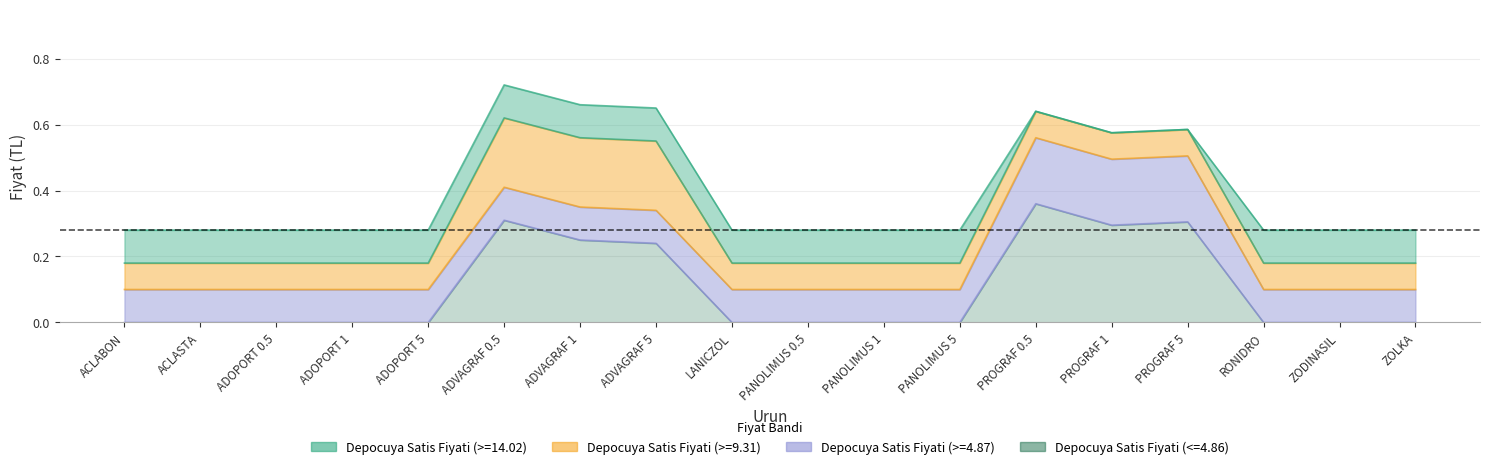

Reading left to right, transcribe all the data shown in this chart.

Depocuya Satis Fiyati (>=14.02): ACLABON=0.3	ACLASTA=0.3	ADOPORT 0.5=0.3	ADOPORT 1=0.3	ADOPORT 5=0.3	ADVAGRAF 0.5=0.7	ADVAGRAF 1=0.7	ADVAGRAF 5=0.7	LANICZOL=0.3	PANOLIMUS 0.5=0.3	PANOLIMUS 1=0.3	PANOLIMUS 5=0.3	PROGRAF 0.5=0.6	PROGRAF 1=0.6	PROGRAF 5=0.6	RONIDRO=0.3	ZODINASIL=0.3	ZOLKA=0.3
Depocuya Satis Fiyati (>=9.31): ACLABON=0.2	ACLASTA=0.2	ADOPORT 0.5=0.2	ADOPORT 1=0.2	ADOPORT 5=0.2	ADVAGRAF 0.5=0.6	ADVAGRAF 1=0.6	ADVAGRAF 5=0.6	LANICZOL=0.2	PANOLIMUS 0.5=0.2	PANOLIMUS 1=0.2	PANOLIMUS 5=0.2	PROGRAF 0.5=0.6	PROGRAF 1=0.6	PROGRAF 5=0.6	RONIDRO=0.2	ZODINASIL=0.2	ZOLKA=0.2
Depocuya Satis Fiyati (>=4.87): ACLABON=0.1	ACLASTA=0.1	ADOPORT 0.5=0.1	ADOPORT 1=0.1	ADOPORT 5=0.1	ADVAGRAF 0.5=0.4	ADVAGRAF 1=0.3	ADVAGRAF 5=0.3	LANICZOL=0.1	PANOLIMUS 0.5=0.1	PANOLIMUS 1=0.1	PANOLIMUS 5=0.1	PROGRAF 0.5=0.6	PROGRAF 1=0.5	PROGRAF 5=0.5	RONIDRO=0.1	ZODINASIL=0.1	ZOLKA=0.1
Depocuya Satis Fiyati (<=4.86): ACLABON=0.0	ACLASTA=0.0	ADOPORT 0.5=0.0	ADOPORT 1=0.0	ADOPORT 5=0.0	ADVAGRAF 0.5=0.3	ADVAGRAF 1=0.2	ADVAGRAF 5=0.2	LANICZOL=0.0	PANOLIMUS 0.5=0.0	PANOLIMUS 1=0.0	PANOLIMUS 5=0.0	PROGRAF 0.5=0.4	PROGRAF 1=0.3	PROGRAF 5=0.3	RONIDRO=0.0	ZODINASIL=0.0	ZOLKA=0.0